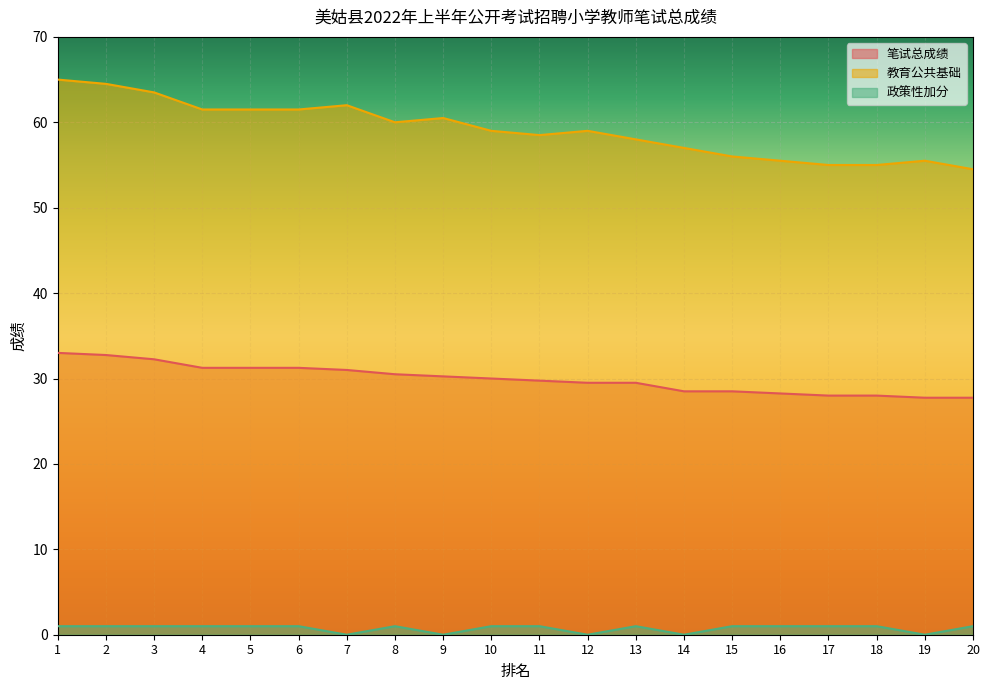

How many data points in 教育公共基础 are above 59?

9